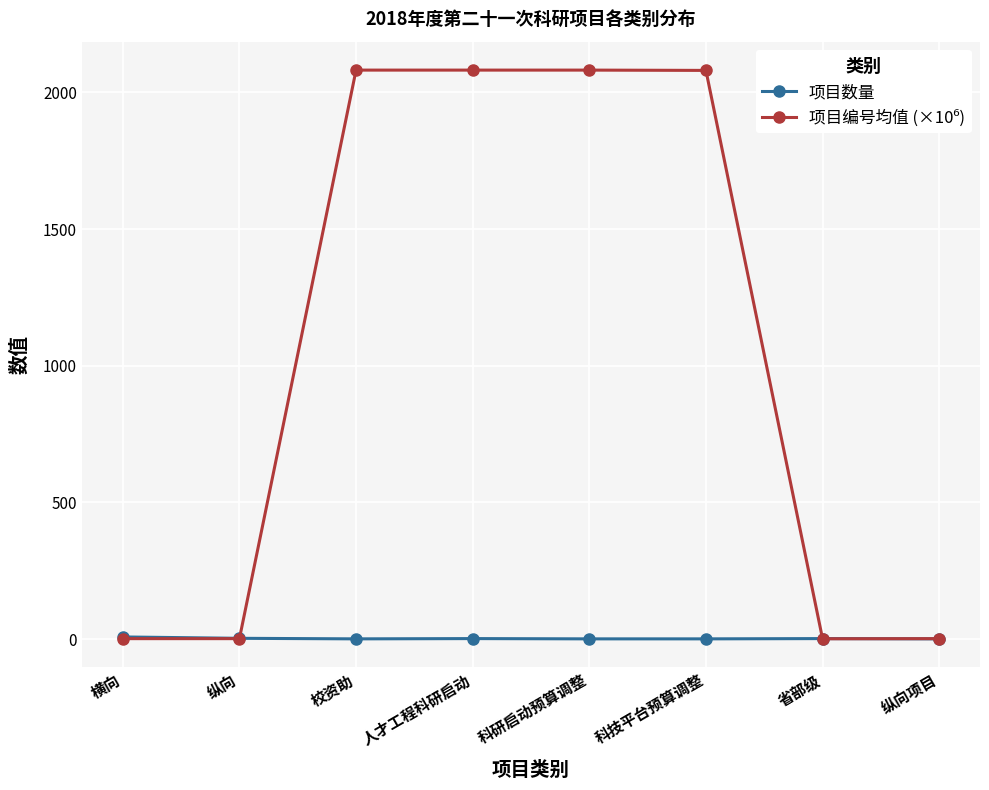

At how many categories does at least one series exceed 408?

4